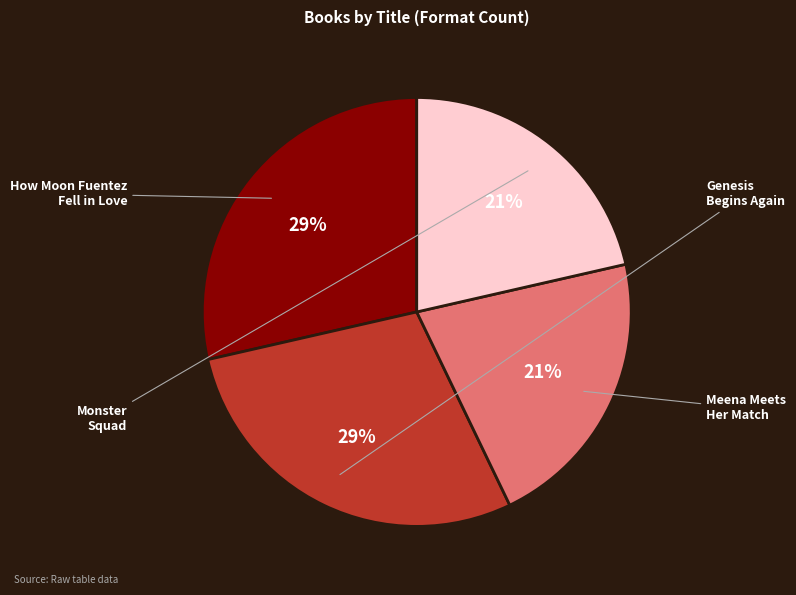

Count the number of slices in the pie.

4